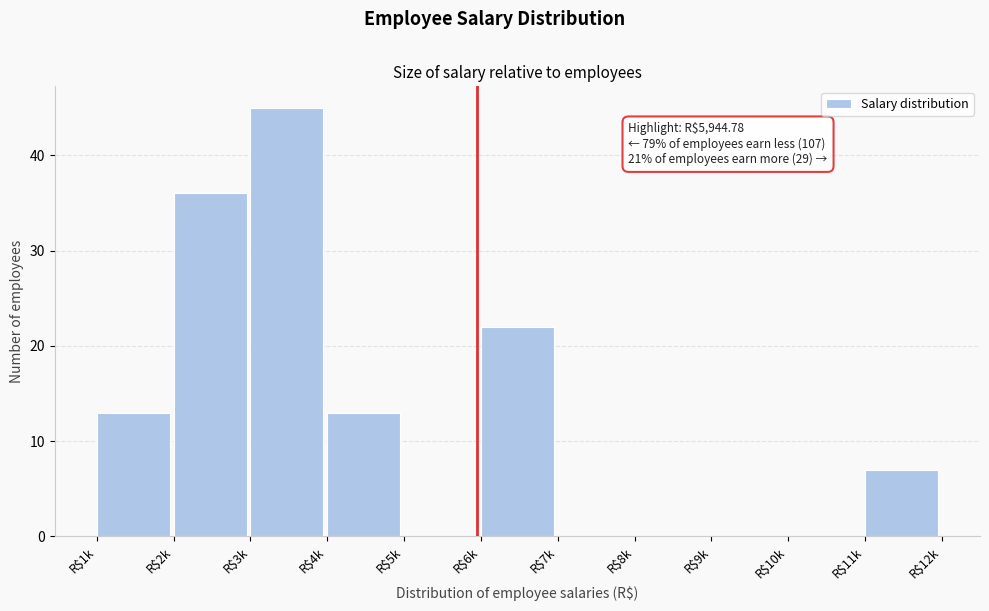

Is it true that the value at R$6k is 33?

False